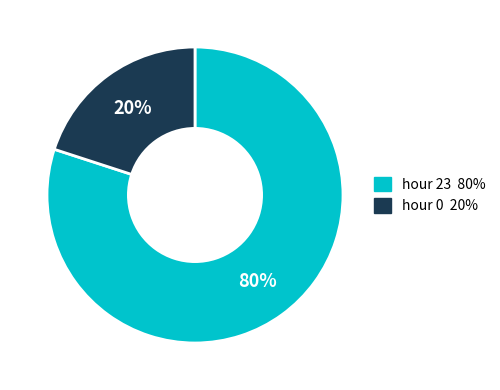

How many segments does this pie chart have?

2